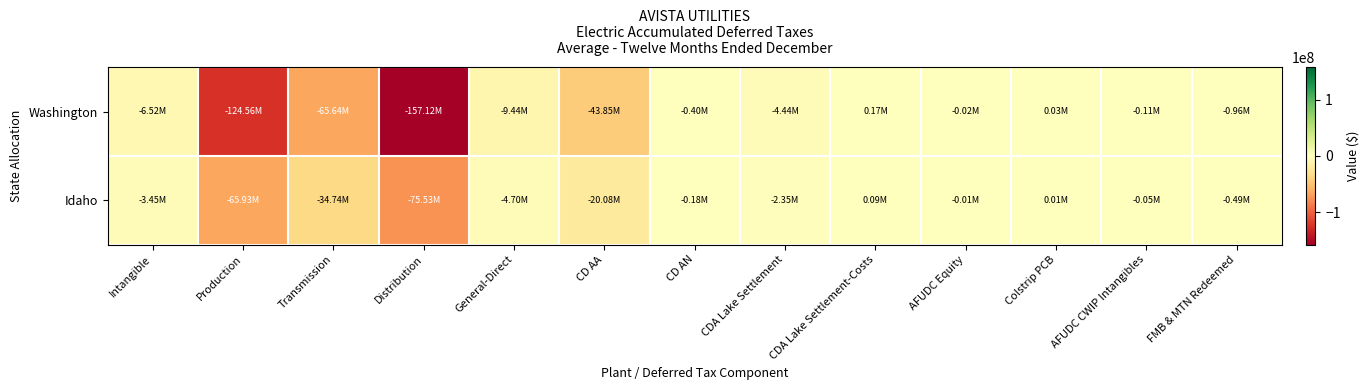

Which series changed the most between Transmission and Colstrip PCB?

Washington